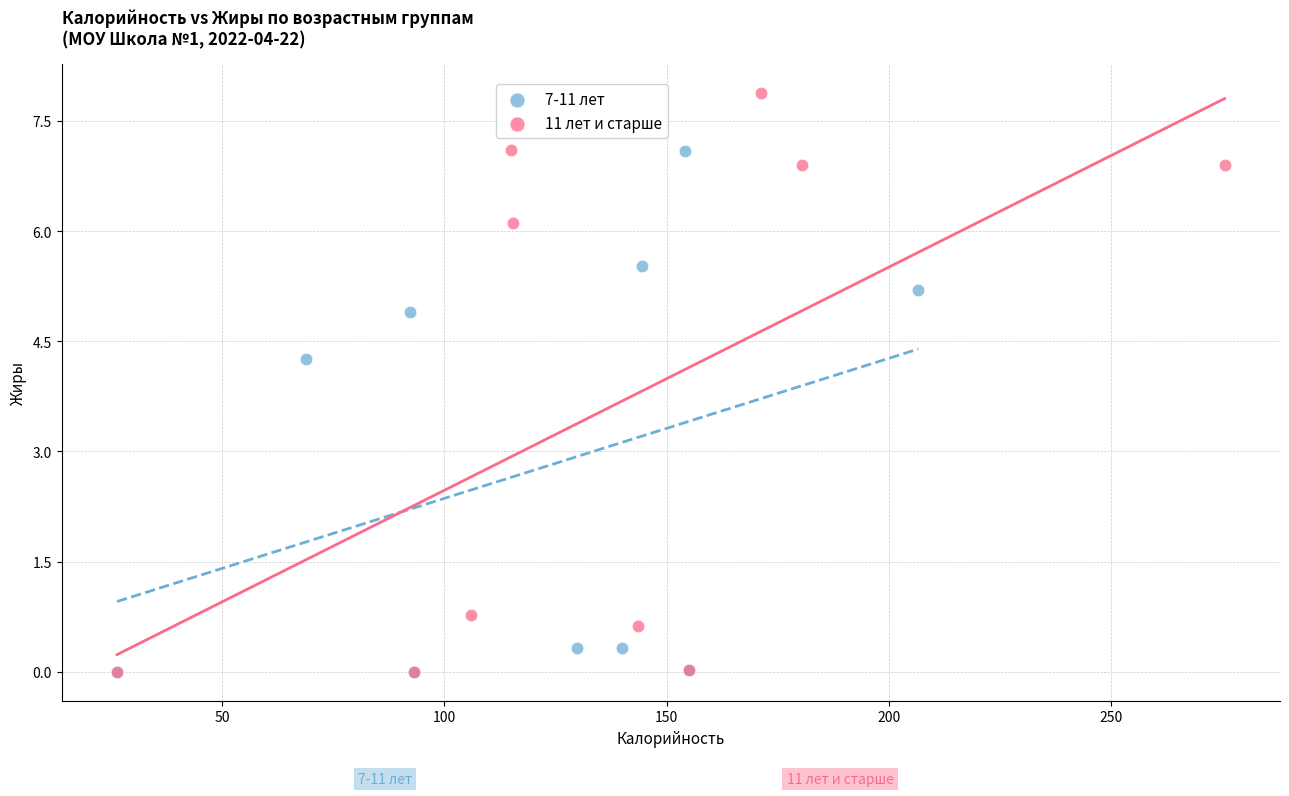

What are all the series names shown in the legend?

7-11 лет, 11 лет и старше